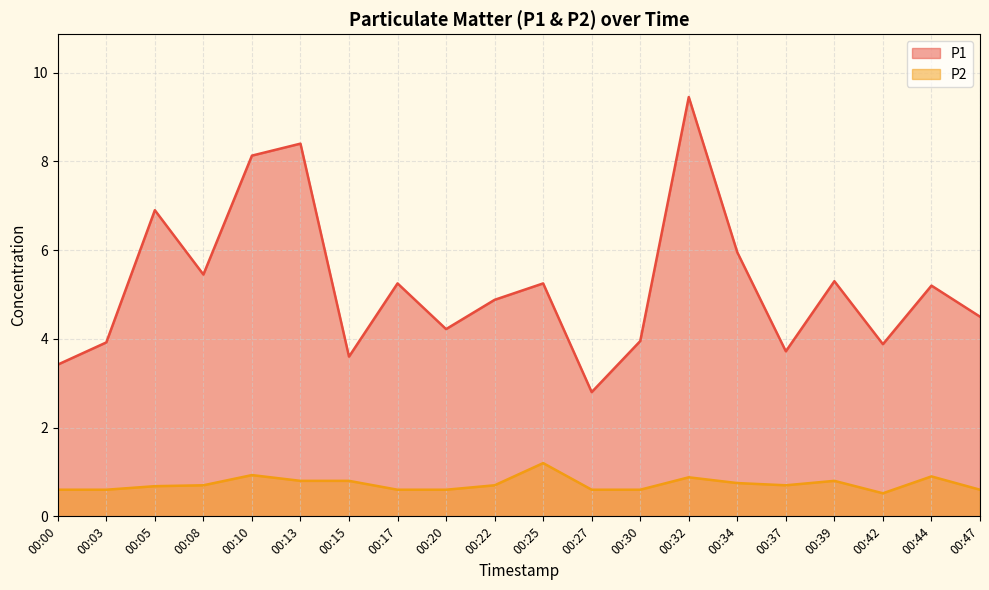

Between 00:05 and 00:25, which series saw the biggest shift?

P1